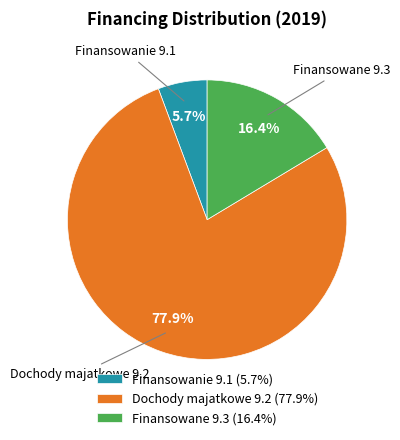

Between Dochody majatkowe 9.2 (77.9%) and Finansowane 9.3 (16.4%), which is larger?

Dochody majatkowe 9.2 (77.9%)